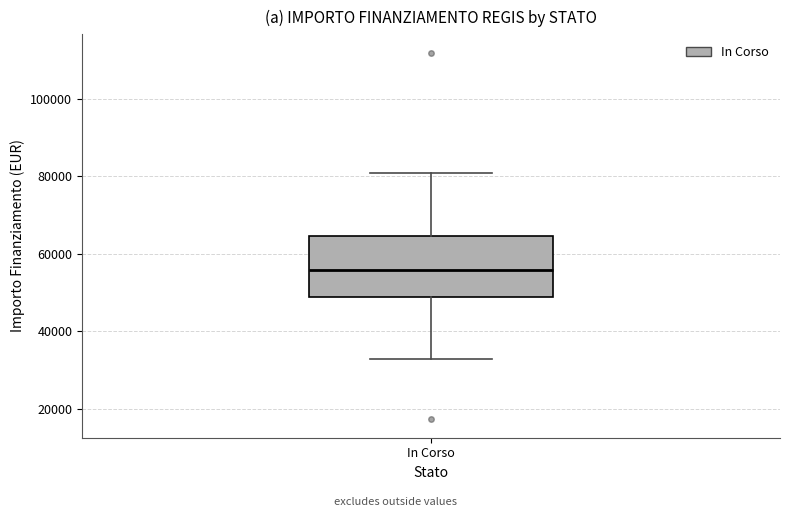

Transcribe this box plot: give where the median line is, the range the box spans, and where the two whiskers end, as read against the y-axis. The values are not printed on the chart, so give them approximately, as read against the axis.

median 56000, box 50000 to 64000, whiskers 32000 to 80000